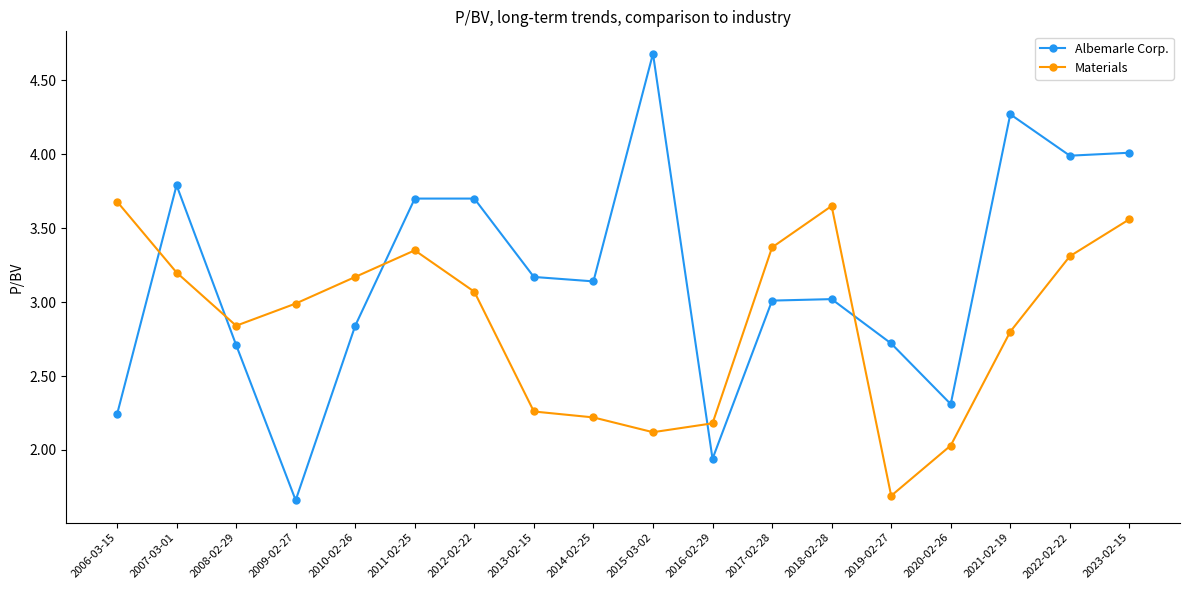

What is the sum of all Albemarle Corp. values?

56.9